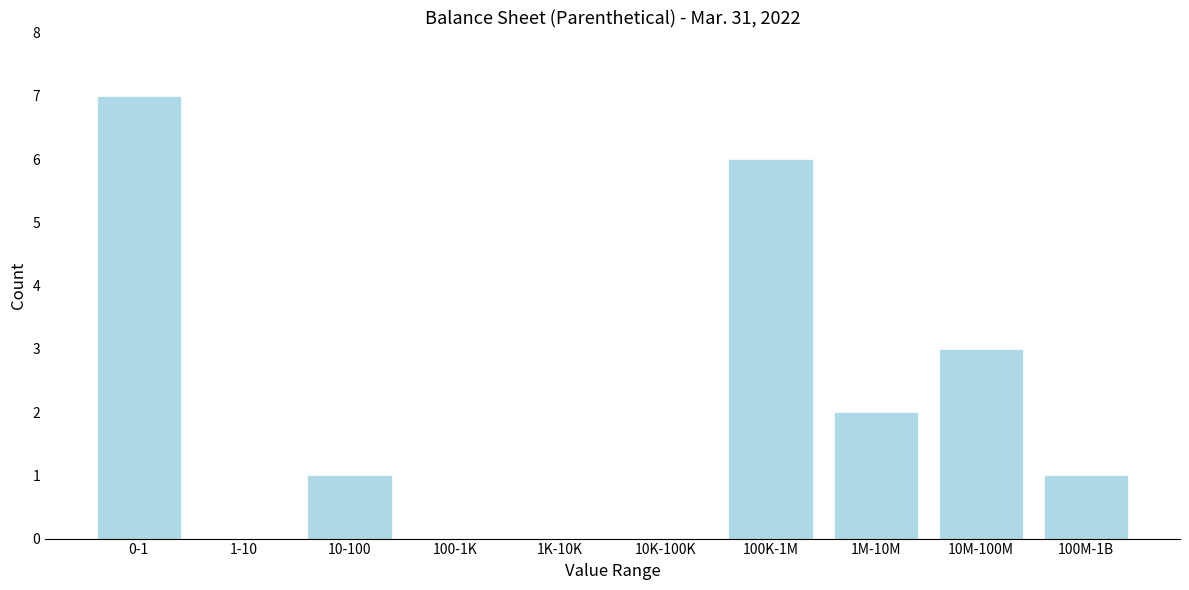

Reading left to right, transcribe all the data shown in this chart.

0-1=7	1-10=0	10-100=1	100-1K=0	1K-10K=0	10K-100K=0	100K-1M=6	1M-10M=2	10M-100M=3	100M-1B=1